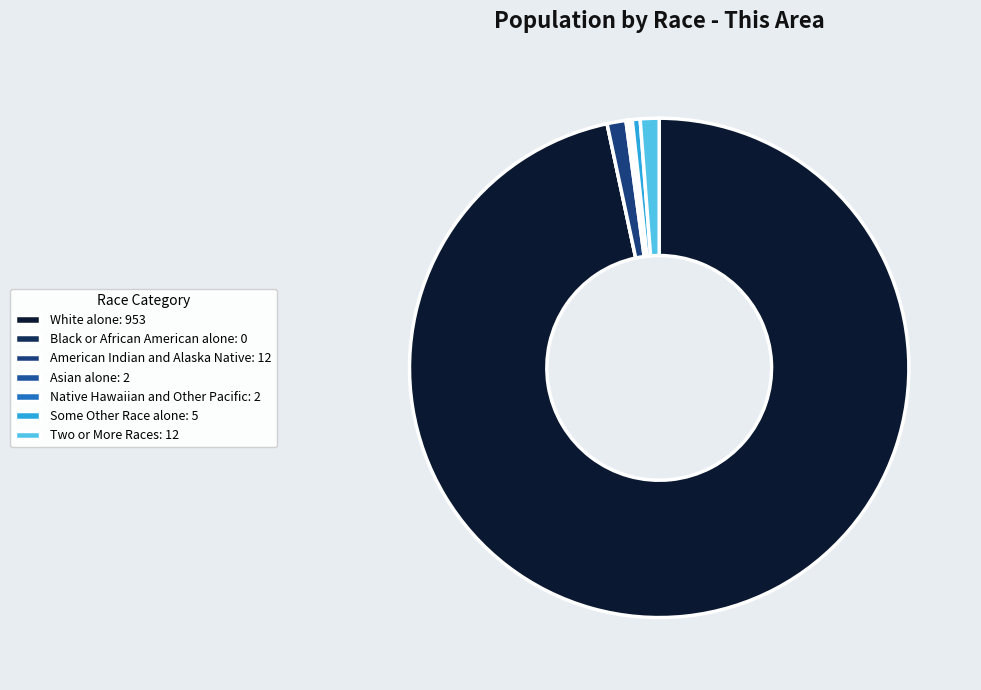

Which category has the biggest portion of the pie?

White alone